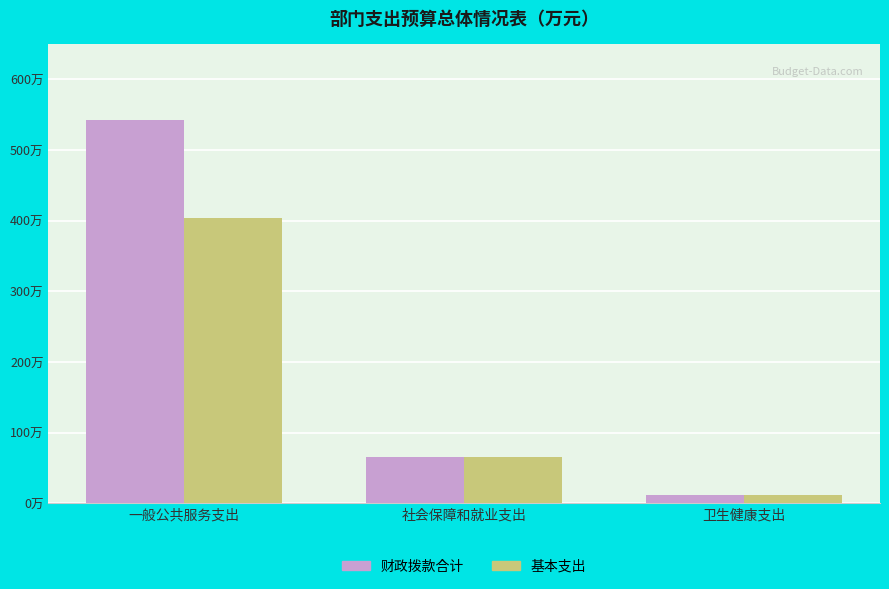

Does the chart contain stacked bars?

No